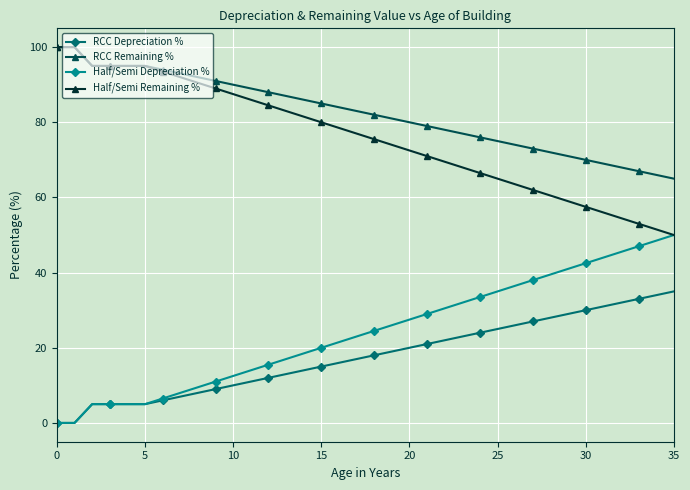

True or false: RCC Remaining % and Half/Semi Depreciation % cross at least once.

False